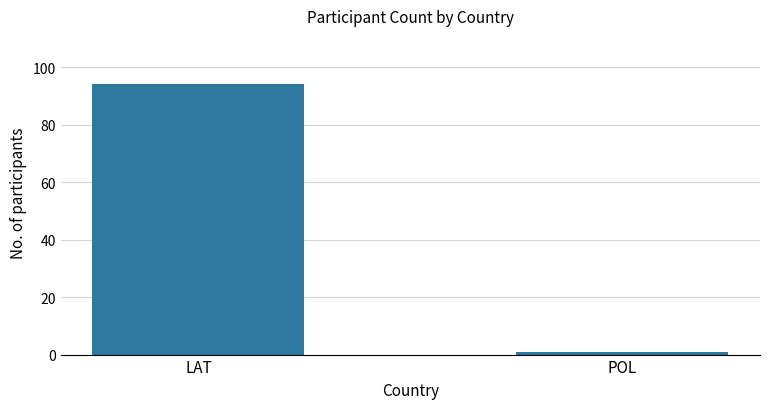

Where is the data nearest to the value 47?

POL